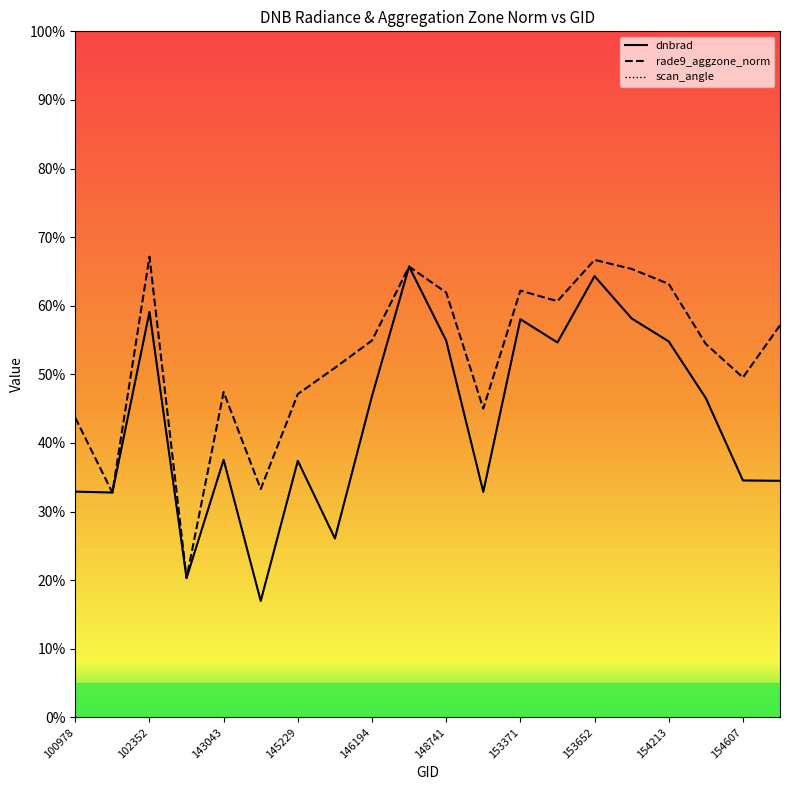

True or false: scan_angle and dnbrad intersect in this chart.

False